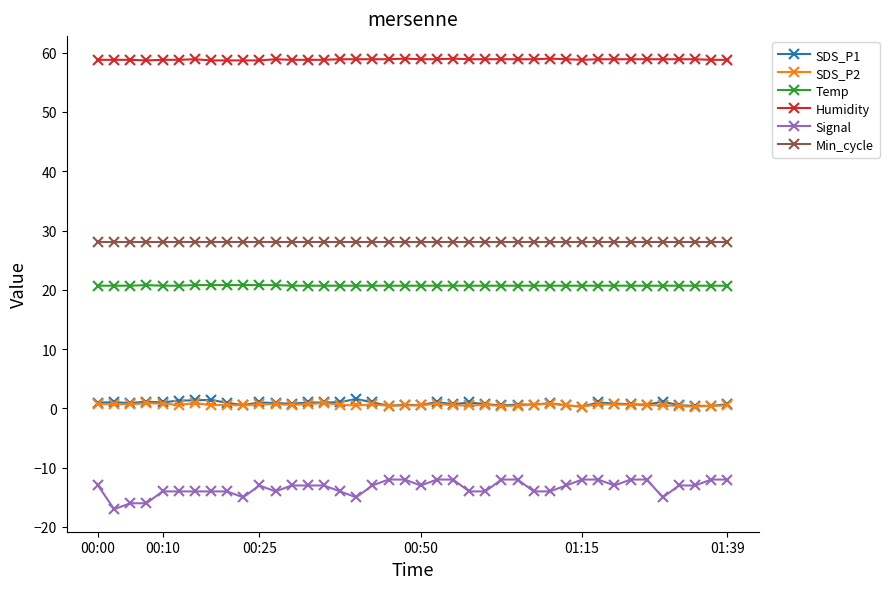

True or false: SDS_P2 has more than 1 interior local peaks.

True